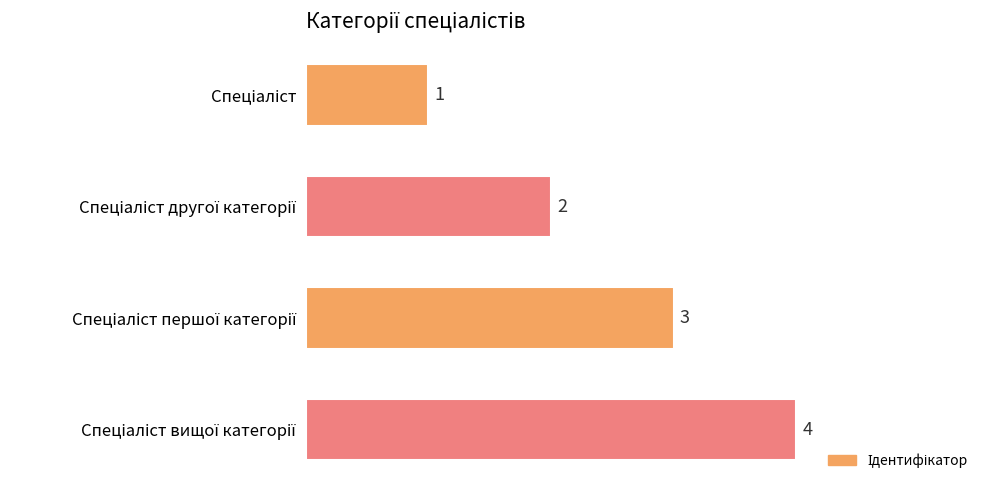

Count the values in the range 2 to 4.

3